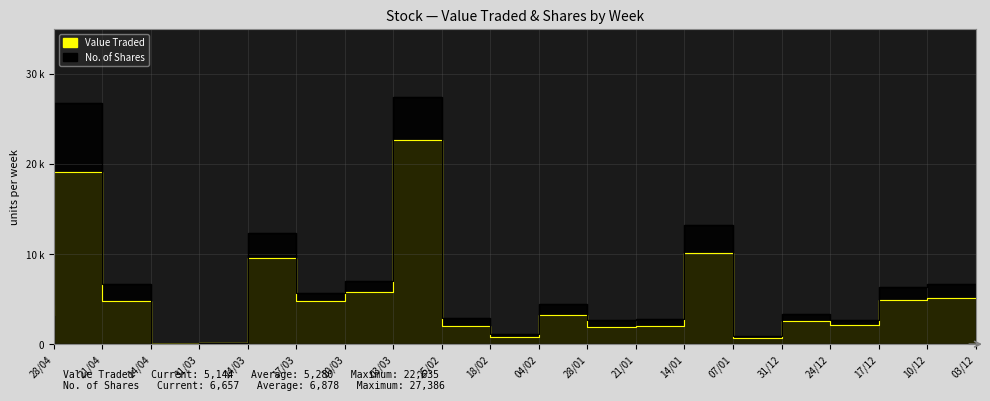

Reading left to right, extract all data points from this chart.

Value Traded: 28/04=3185	21/04=19153	14/04=4838	31/03=23	24/03=78	17/03=9511	10/03=4756	03/03=5831	25/02=22635	18/02=2063	04/02=851	28/01=3271	21/01=1924	14/01=2020	07/01=10073	31/12=707	24/12=2582	17/12=2086	10/12=4875	03/12=5144
No. of Shares: 28/04=4484	21/04=26732	14/04=6700	31/03=30	24/03=100	17/03=12391	10/03=5681	03/03=7042	25/02=27386	18/02=2865	04/02=1150	28/01=4425	21/01=2630	14/01=2755	07/01=13267	31/12=906	24/12=3317	17/12=2692	10/12=6366	03/12=6657